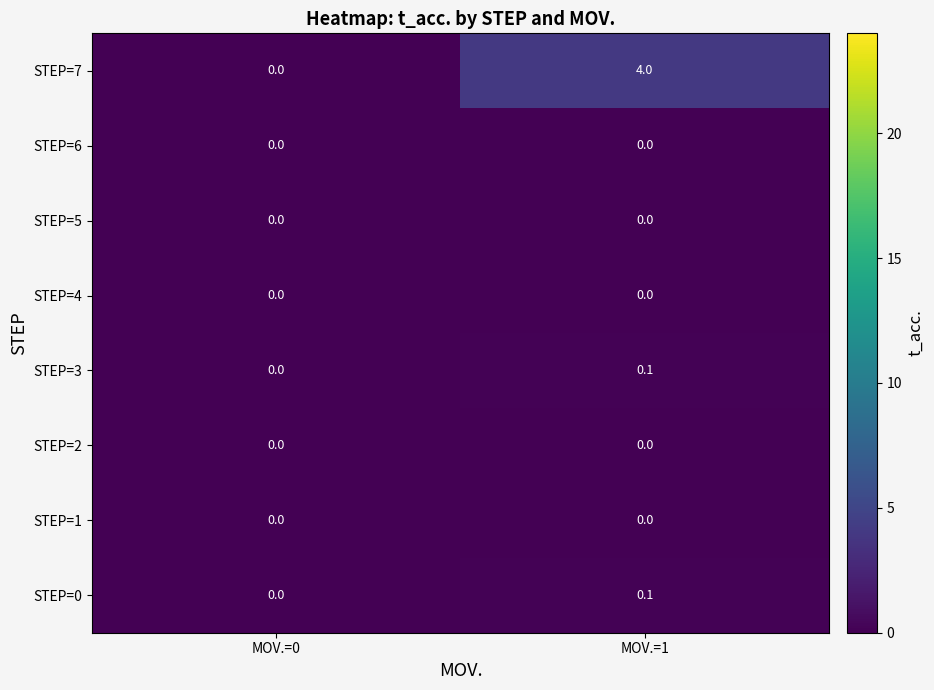

Which series changed the most between MOV.=0 and MOV.=1?

STEP=7